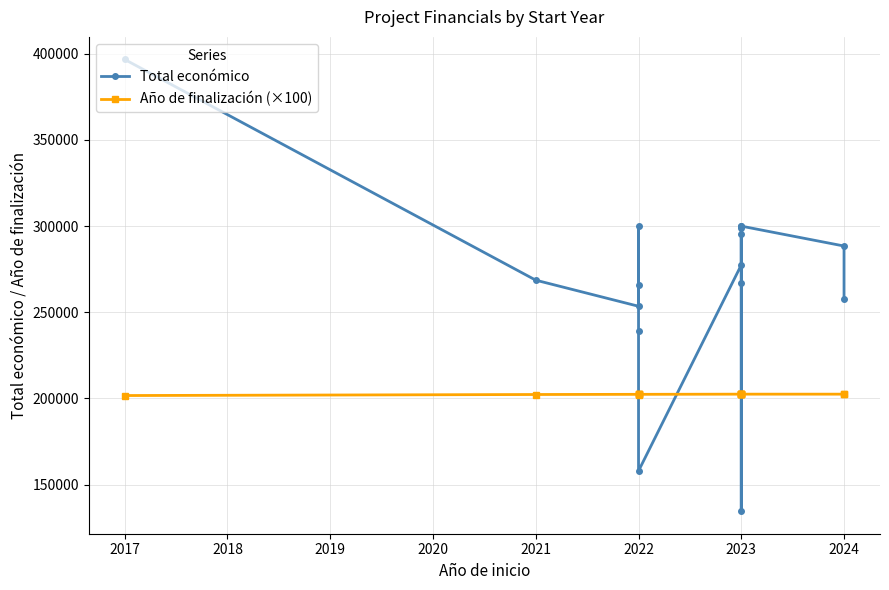

How many intersections are there between Año de finalización (×100) and Total económico?

4